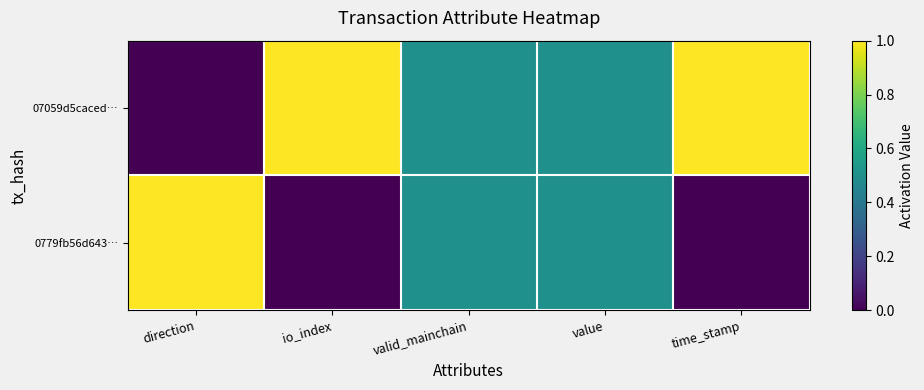

Reading left to right, what are all the values shown in this chart?

07059d5caced…: direction=0.0	io_index=1.0	valid_mainchain=0.5	value=0.5	time_stamp=1.0
0779fb56d643…: direction=1.0	io_index=0.0	valid_mainchain=0.5	value=0.5	time_stamp=0.0